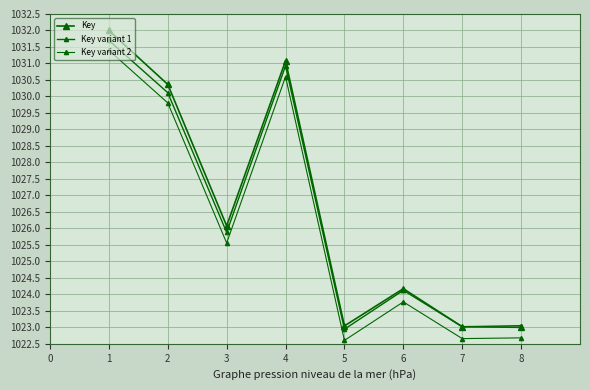

How many data points in Key are above 1026?

4